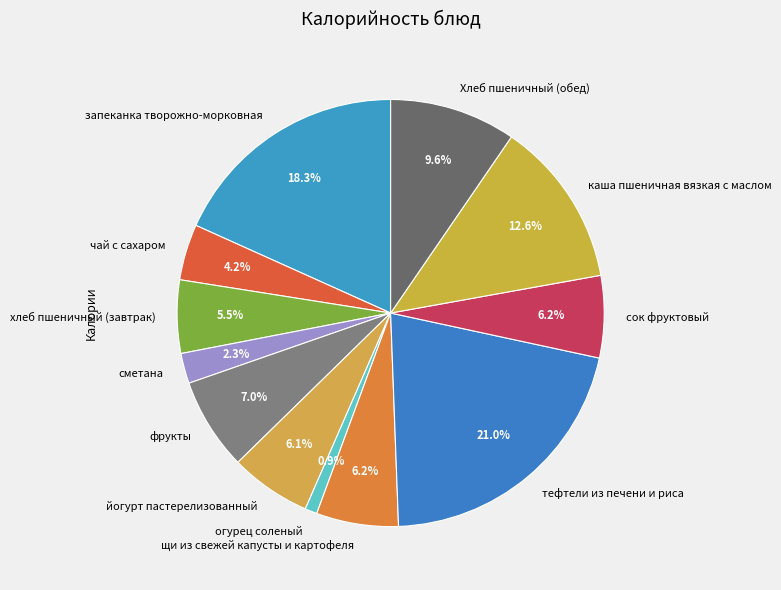

To the nearest percent, what is the difference between the йогурт пастерелизованный and хлеб пшеничный (завтрак) slice percentages?

1%